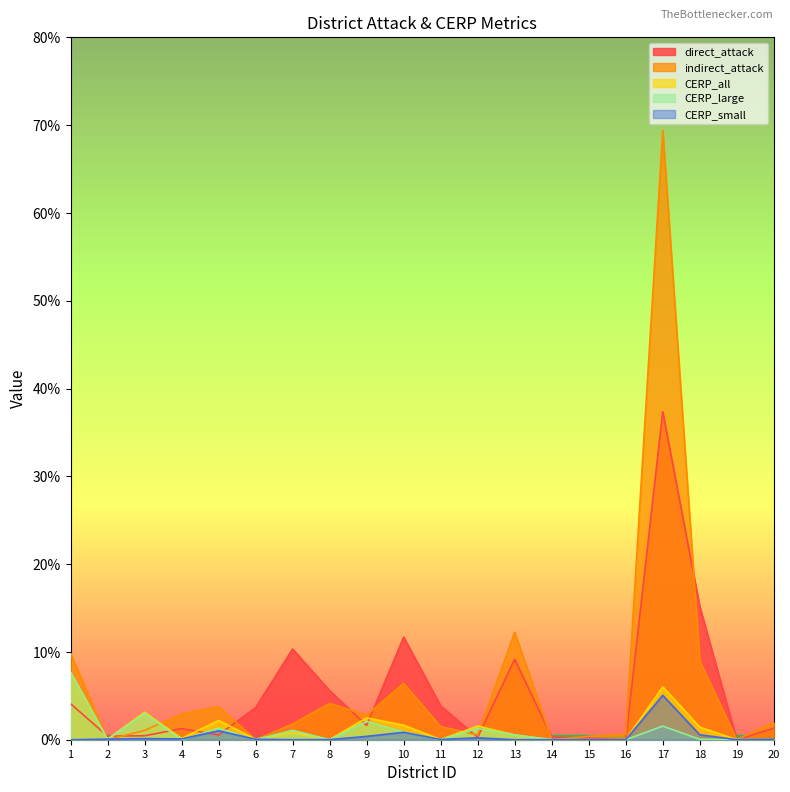

Between 4 and 18, which is larger?

18